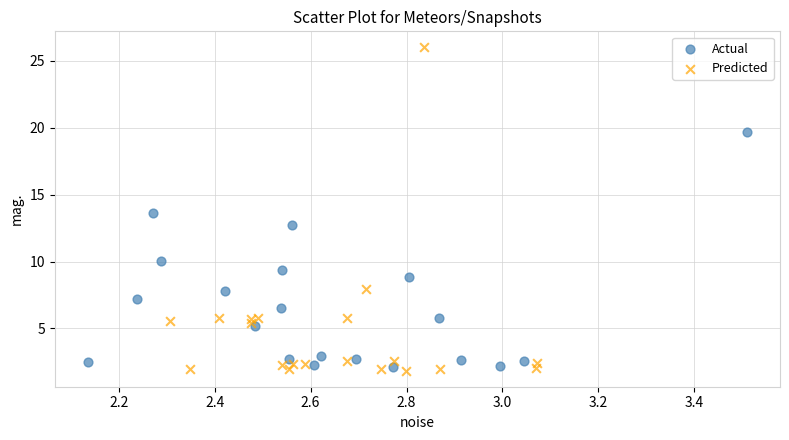

Which series has the largest Y range (max minus min)?

Predicted